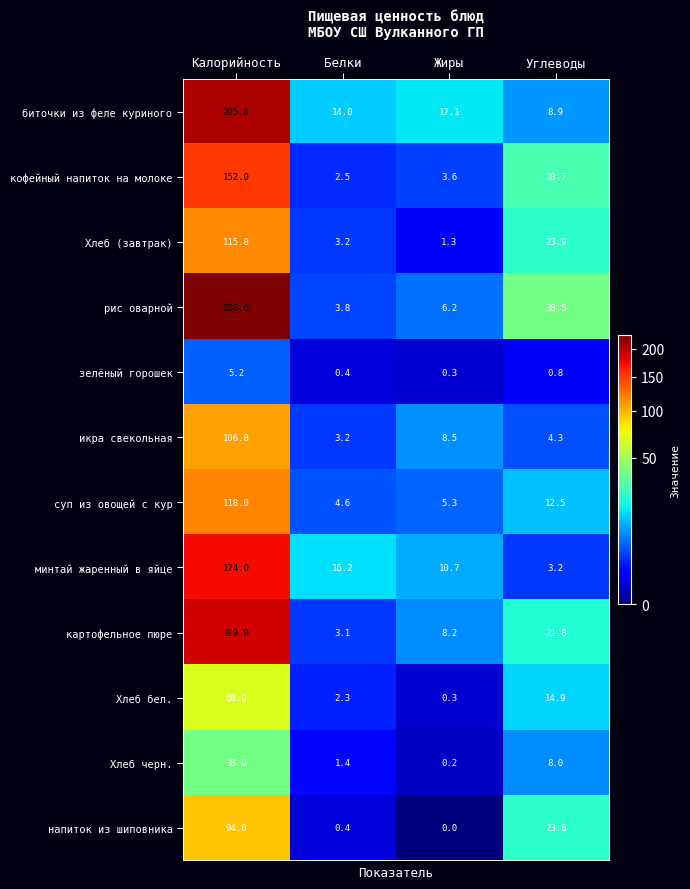

What is the difference between the highest and lowest values at Калорийность?

222.8